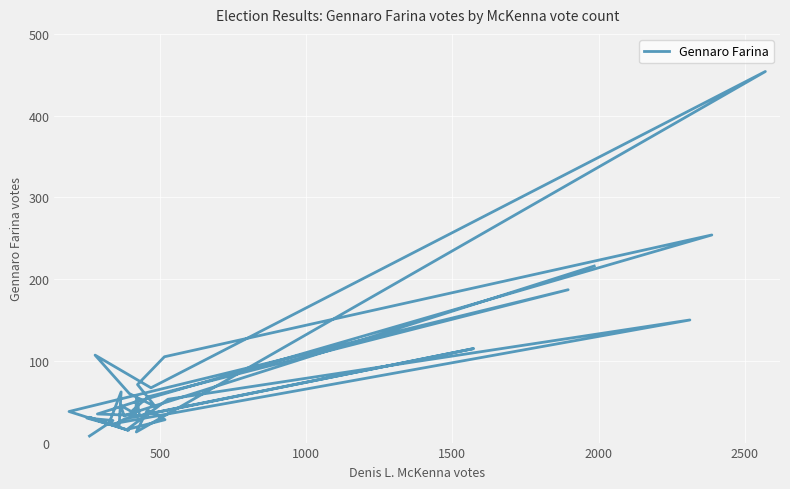

At which category does the data reach its first local valley?

500